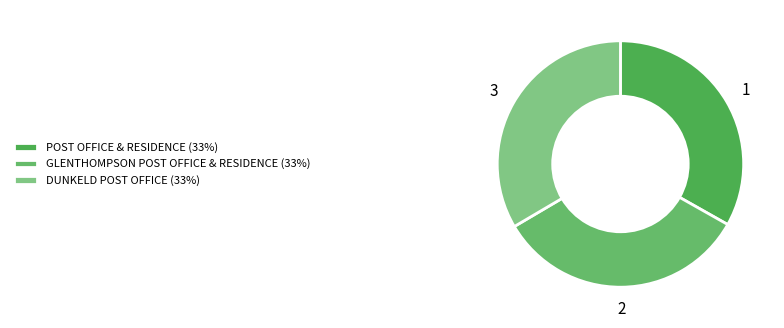

Is there a majority slice in this chart?

No